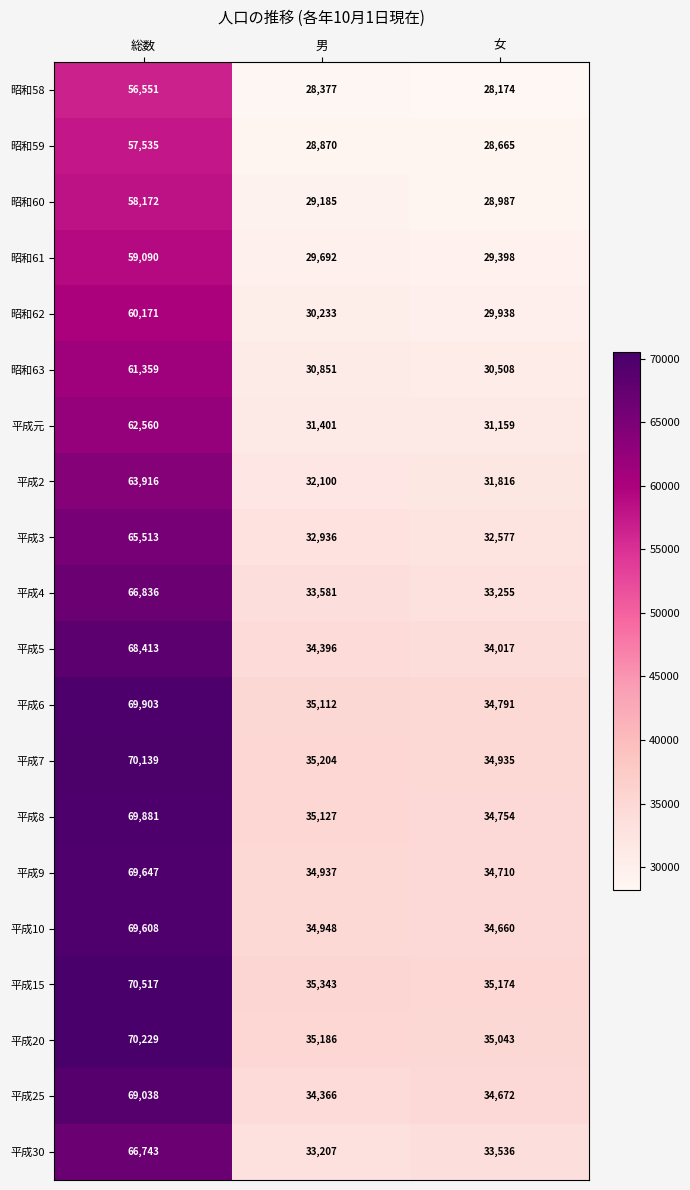

What is the sum of all 平成8 values?

139762